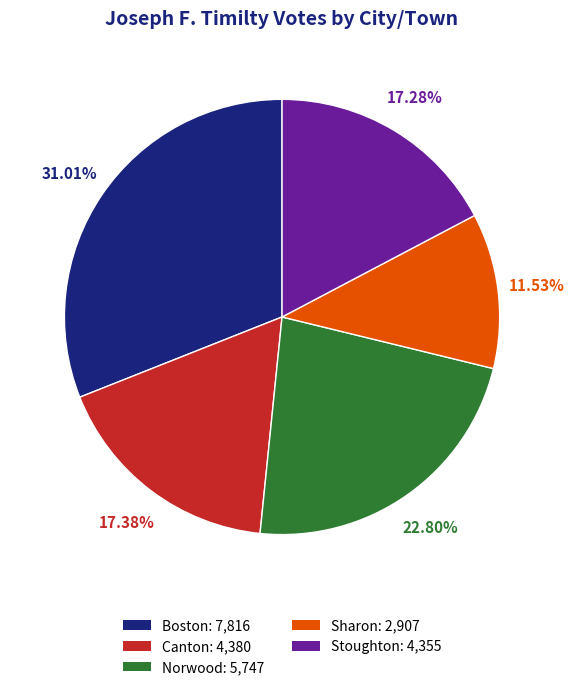

To the nearest percent, what is the difference between the Stoughton and Sharon slice percentages?

6%